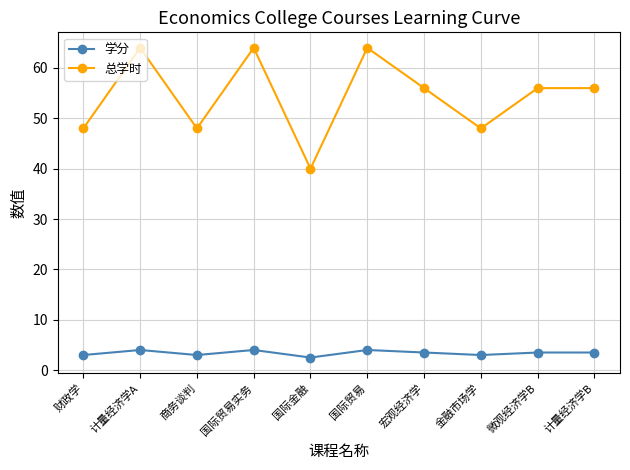

What is the label of the 7th point from the right?

国际贸易实务